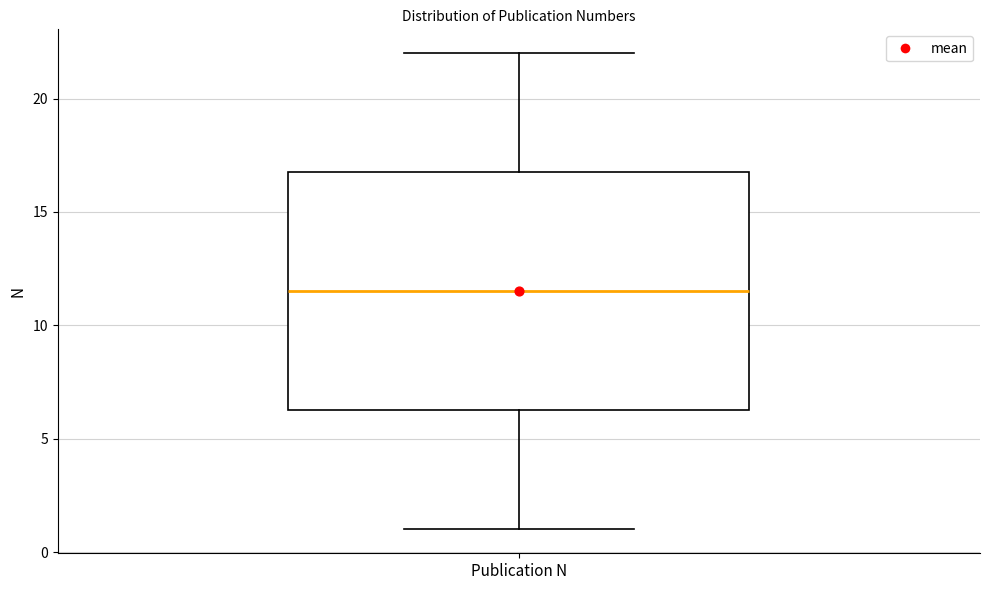

Where is the upper edge of the box for Publication N on the y-axis? The values are not printed on the chart, so give them approximately, as read against the axis.

17.0